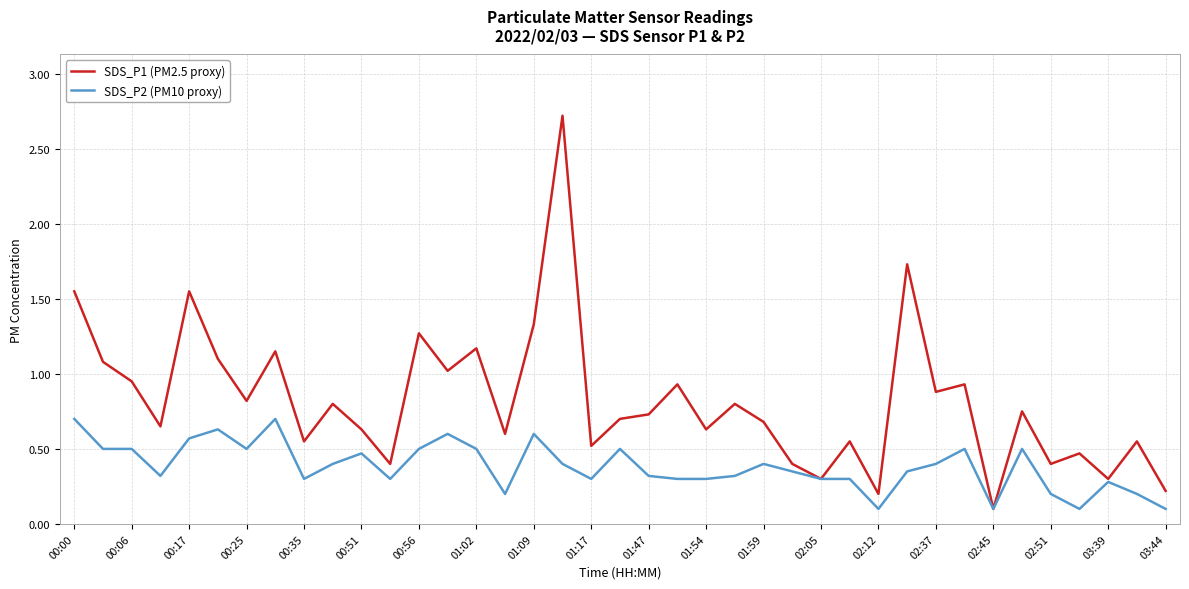

Rank the series by their maximum value, from highest to lowest.

SDS_P1 (PM2.5 proxy), SDS_P2 (PM10 proxy)